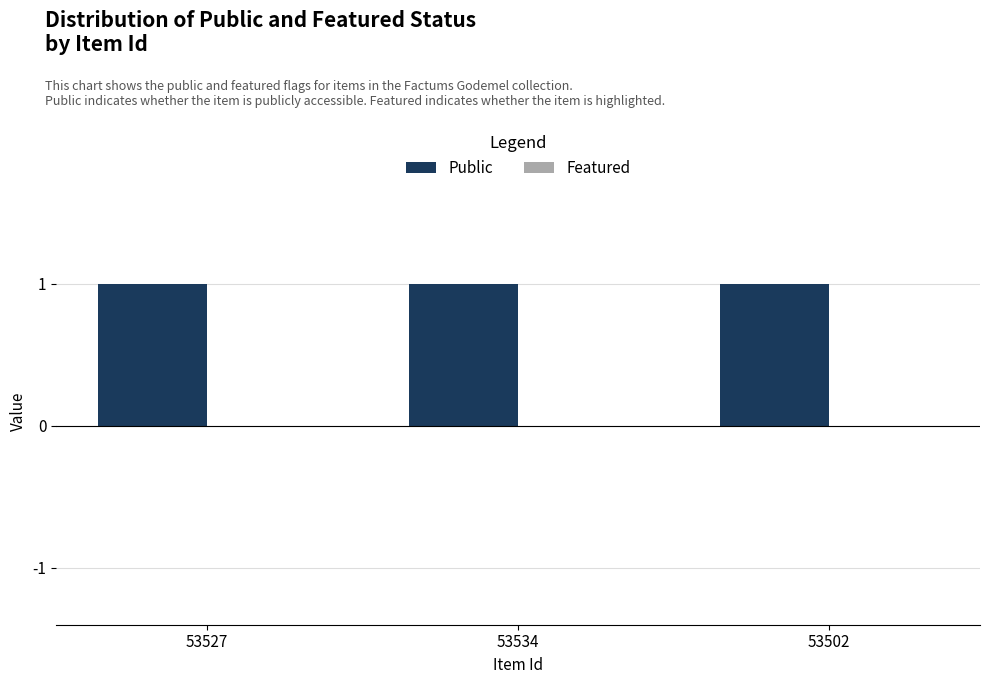

Is it true that Public equals 1 at 53534?

False